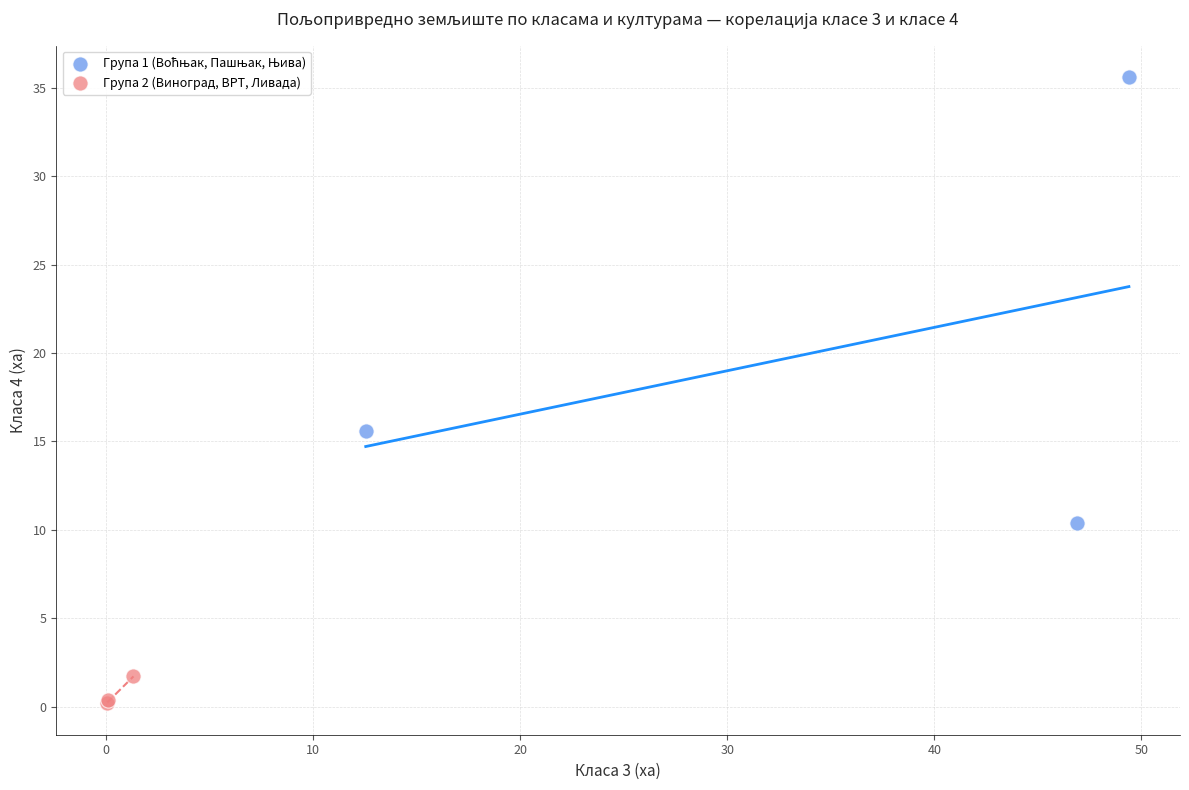

Which series reaches the minimum Y coordinate?

Група 2 (Виноград, ВРТ, Ливада)